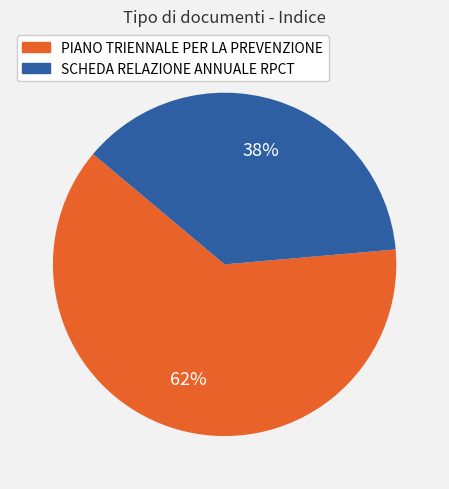

Which has a higher value, SCHEDA RELAZIONE ANNUALE RPCT or PIANO TRIENNALE PER LA PREVENZIONE?

PIANO TRIENNALE PER LA PREVENZIONE